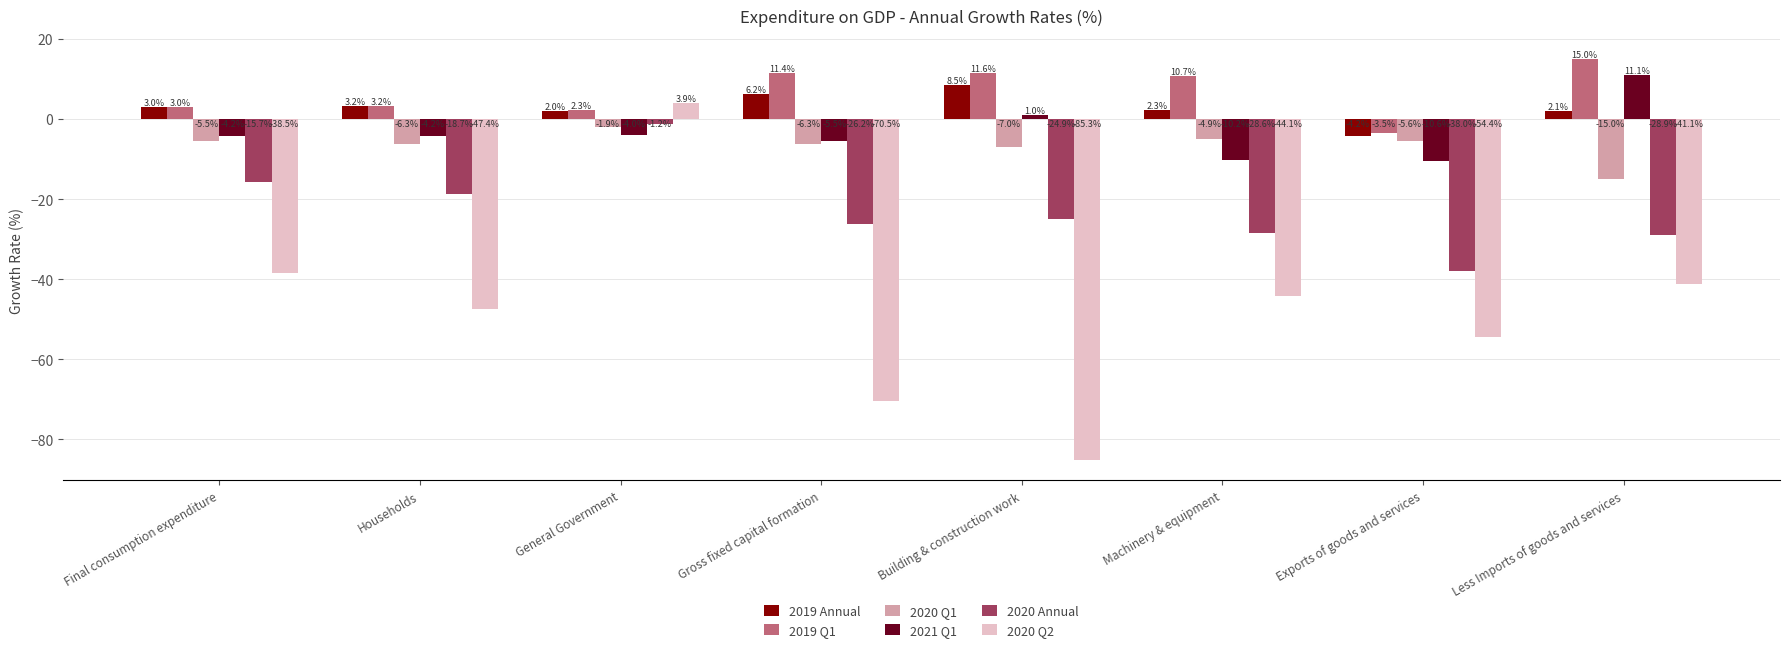

How many bars are there in total?

48